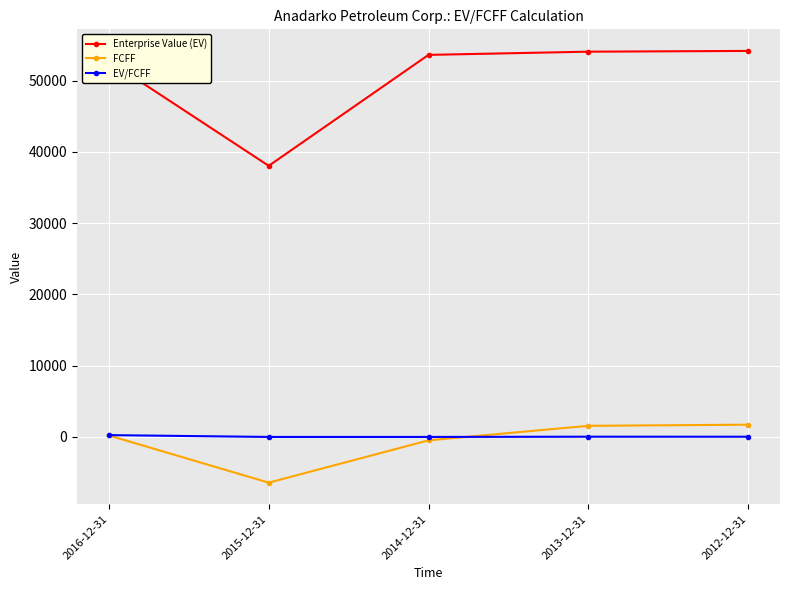

What is the label of the 3rd point from the right?

2014-12-31